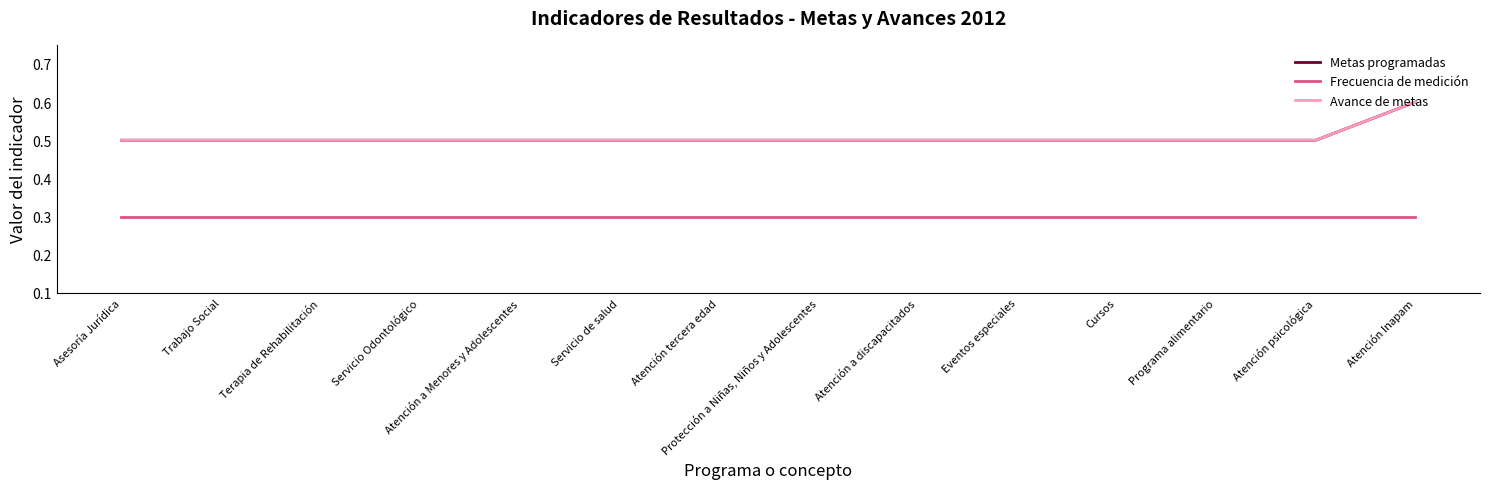

Does the chart display data point markers on the line(s)?

No